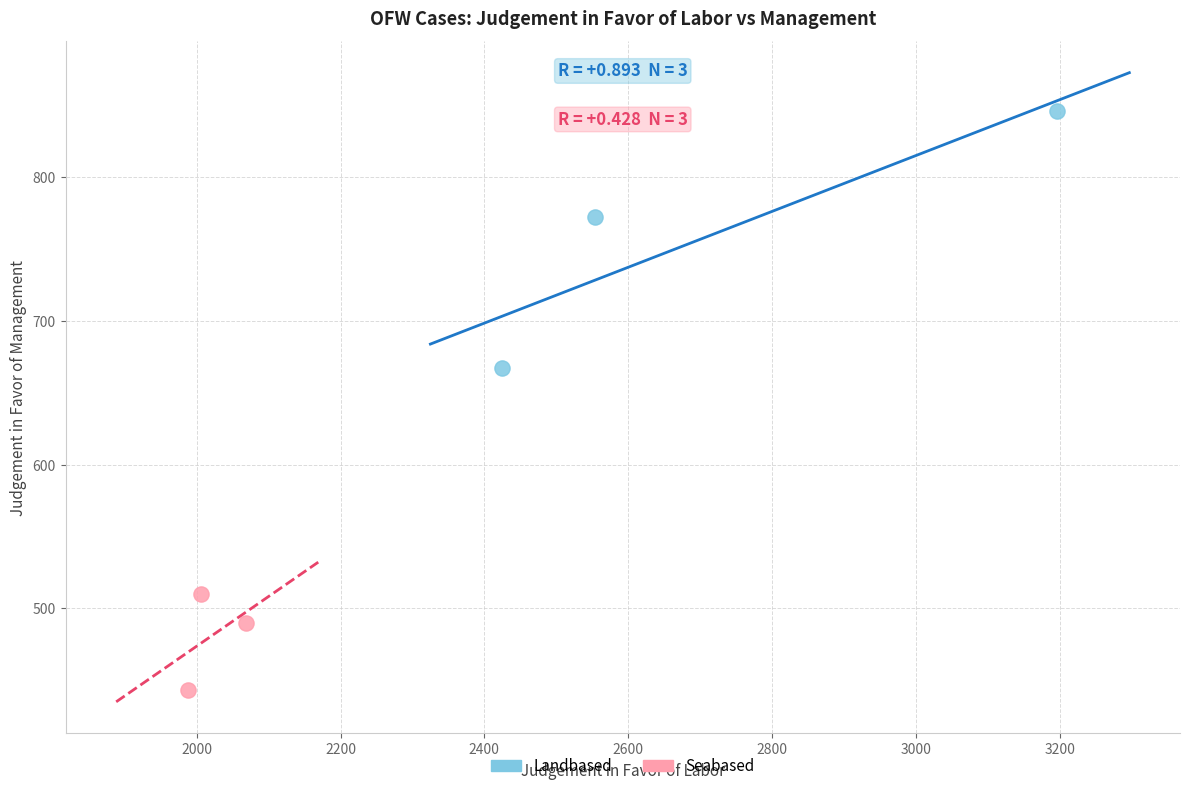

Which series contains the highest Y value?

Landbased